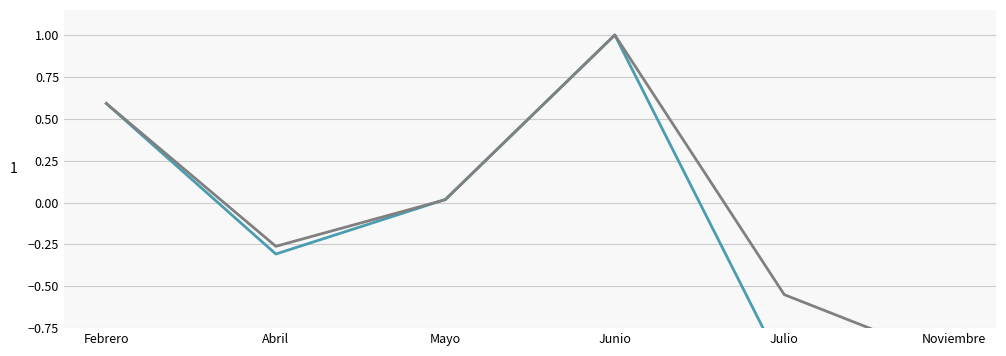

What are all the series names shown in the legend?

Valor total estimado, Valor estimado vigencia actual